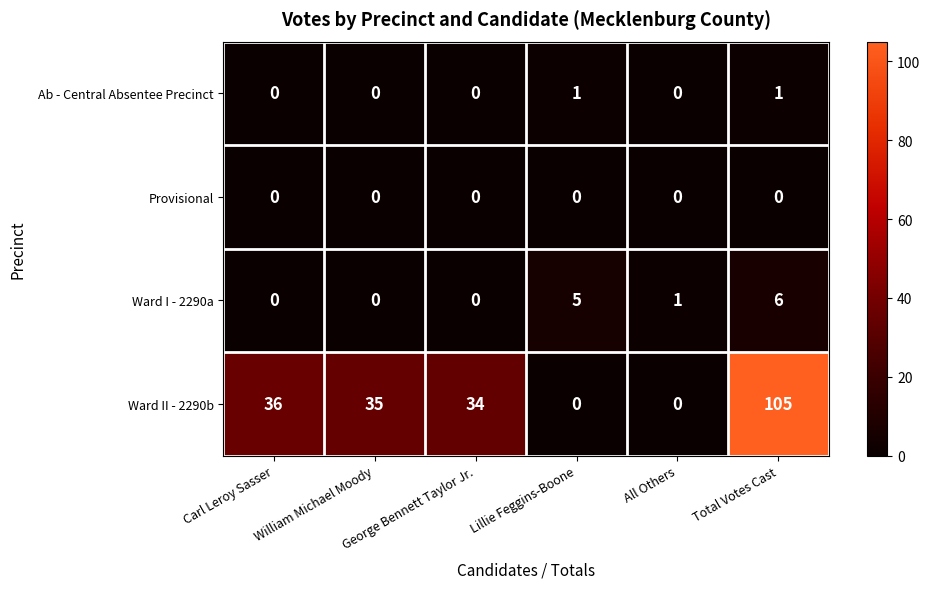

What is the sum of the Ward I - 2290a values at William Michael Moody and Total Votes Cast?

6